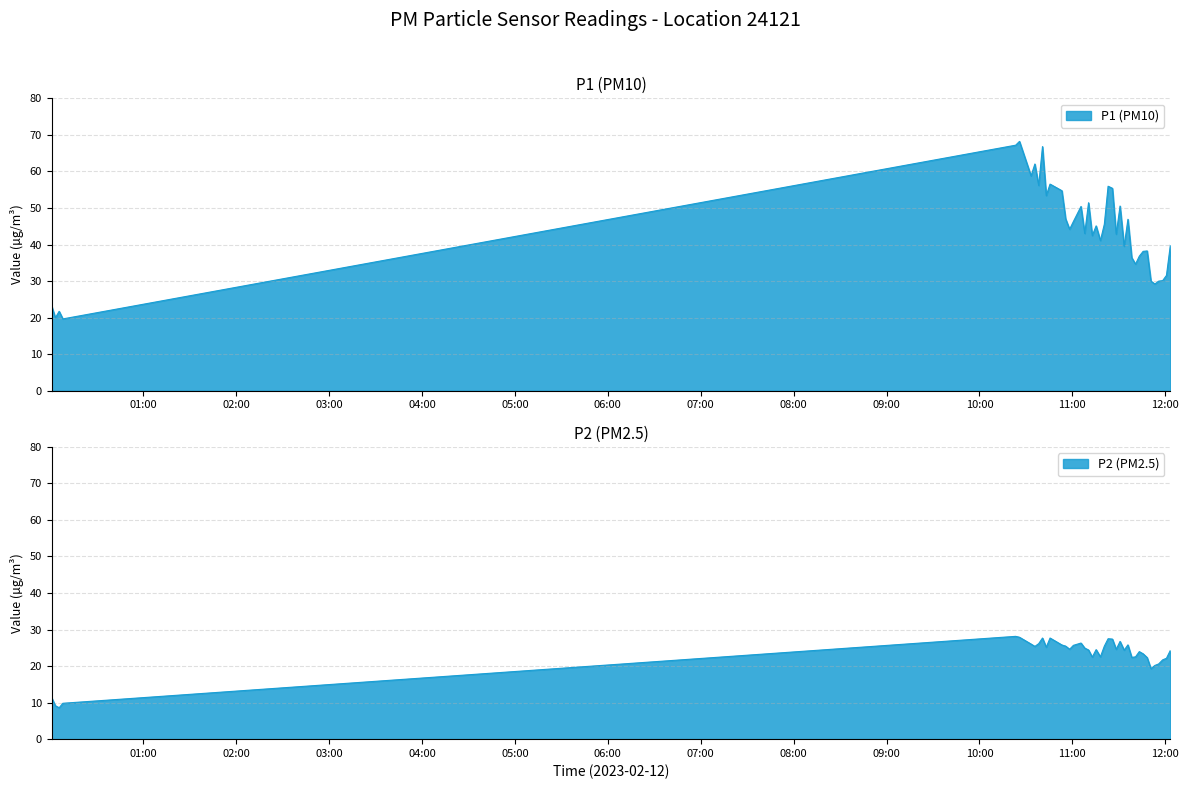

Rank the series by their average value, from lowest to highest.

P2, P1